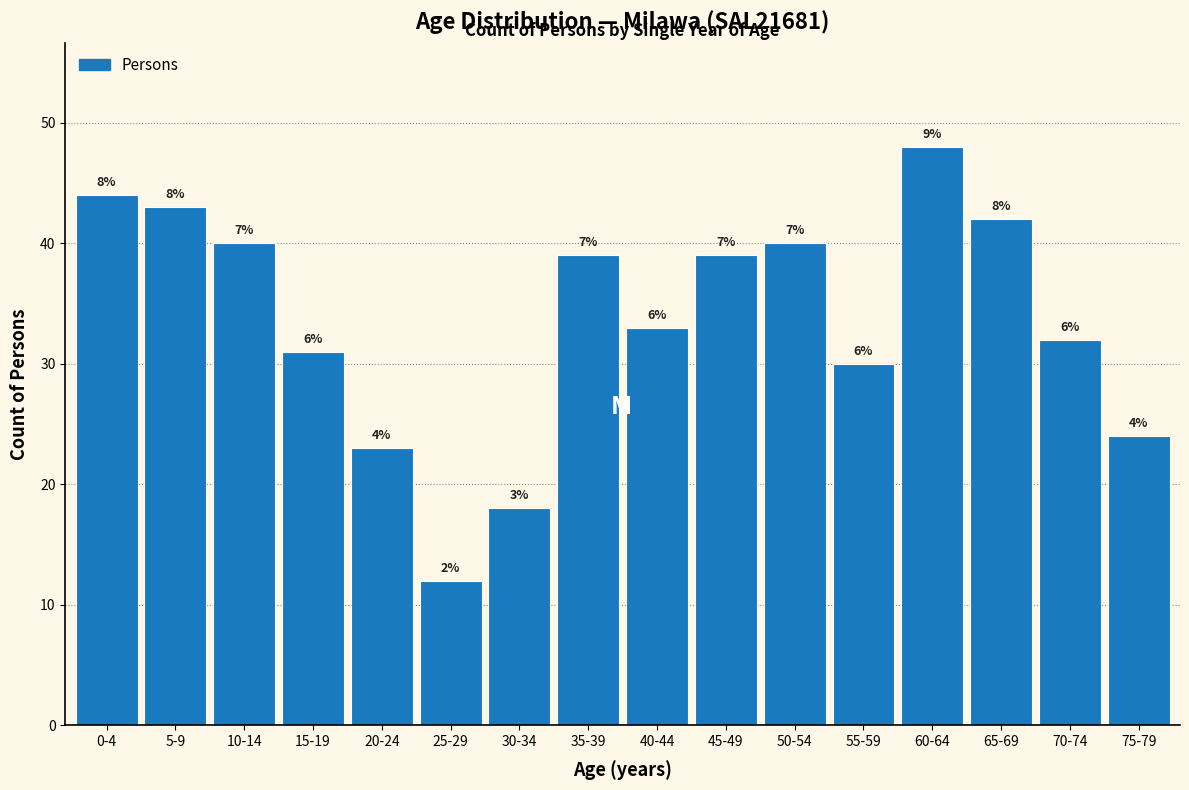

Are the bars horizontal?

No